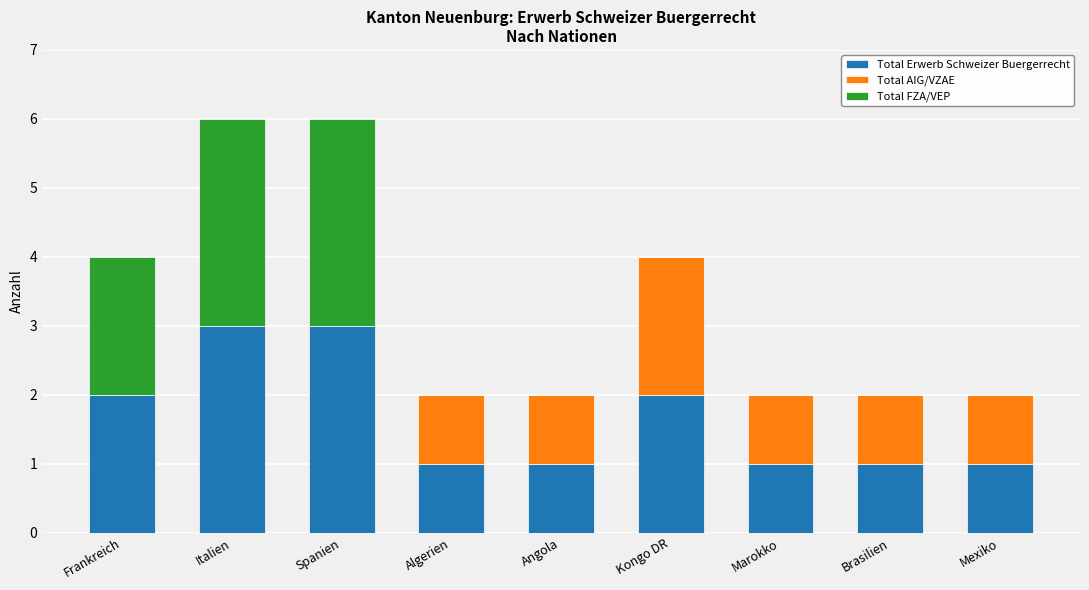

What is the total value across all series at Spanien?

6